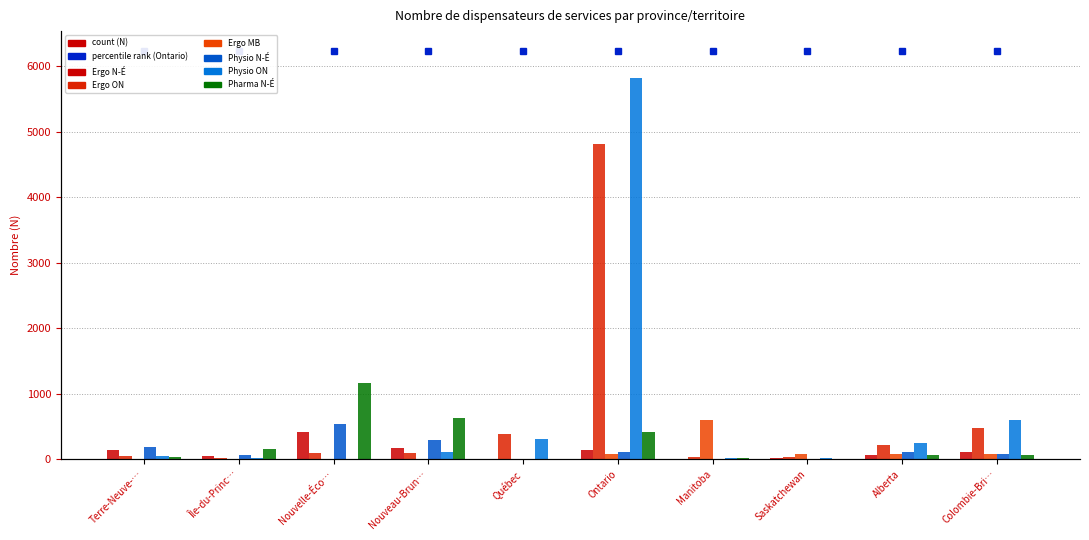

Which category has the highest value in the Ergo ON series?

Ontario